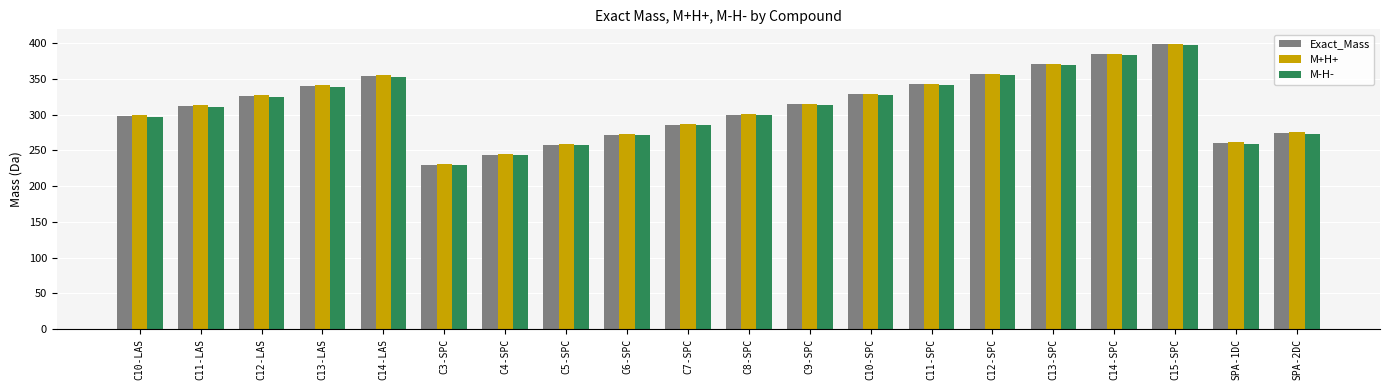

At how many categories does at least one series exceed 387?

1